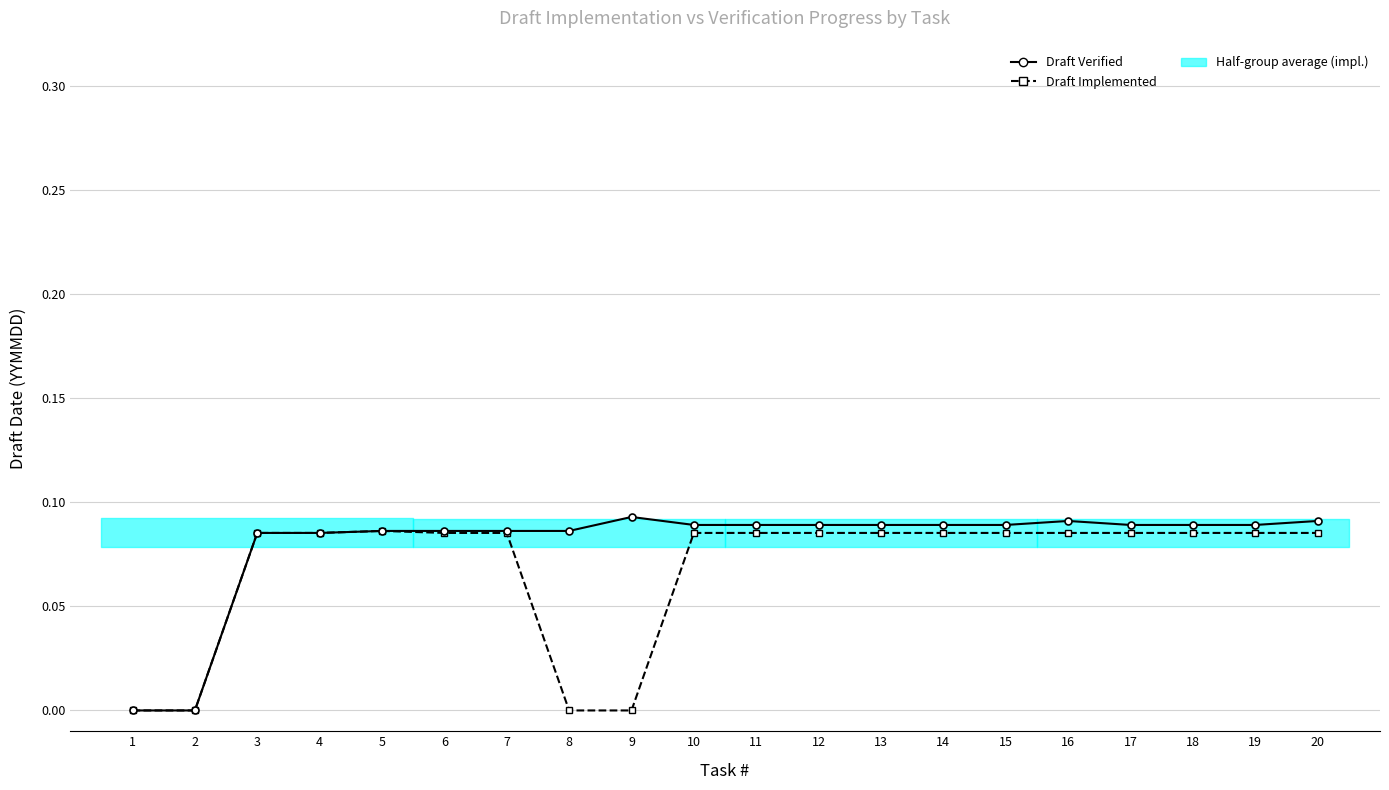

At which label does Draft Implemented reach its minimum?

1